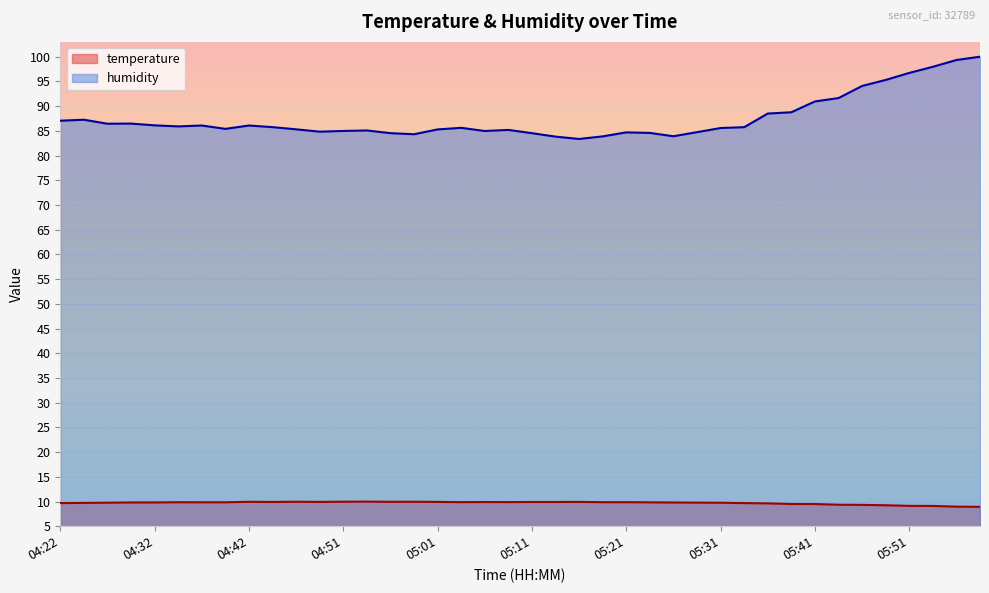

True or false: humidity and temperature cross at least once.

False